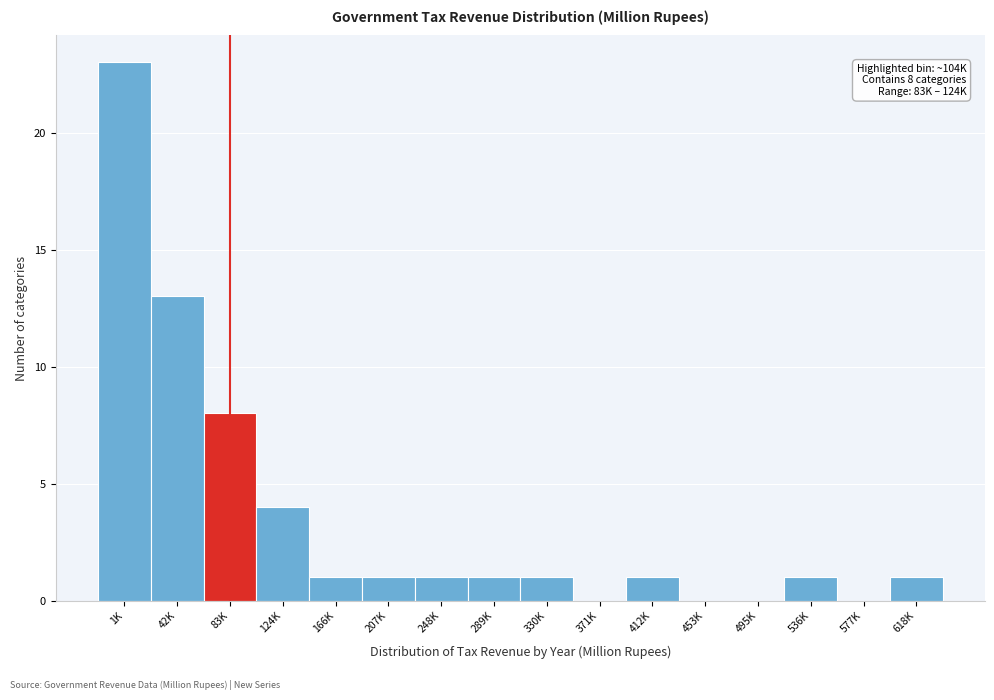

Reading left to right, transcribe all the data shown in this chart.

1K=23	42K=13	83K=8	124K=4	166K=1	207K=1	248K=1	289K=1	330K=1	371K=0	412K=1	453K=0	495K=0	536K=1	577K=0	618K=1